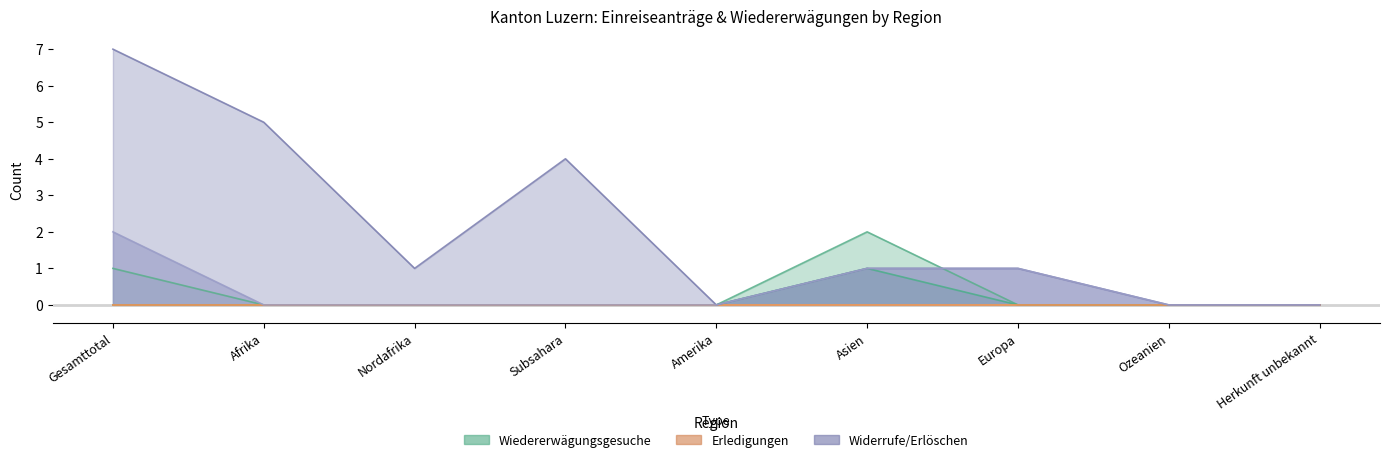

How many distinct data groups are displayed?

3